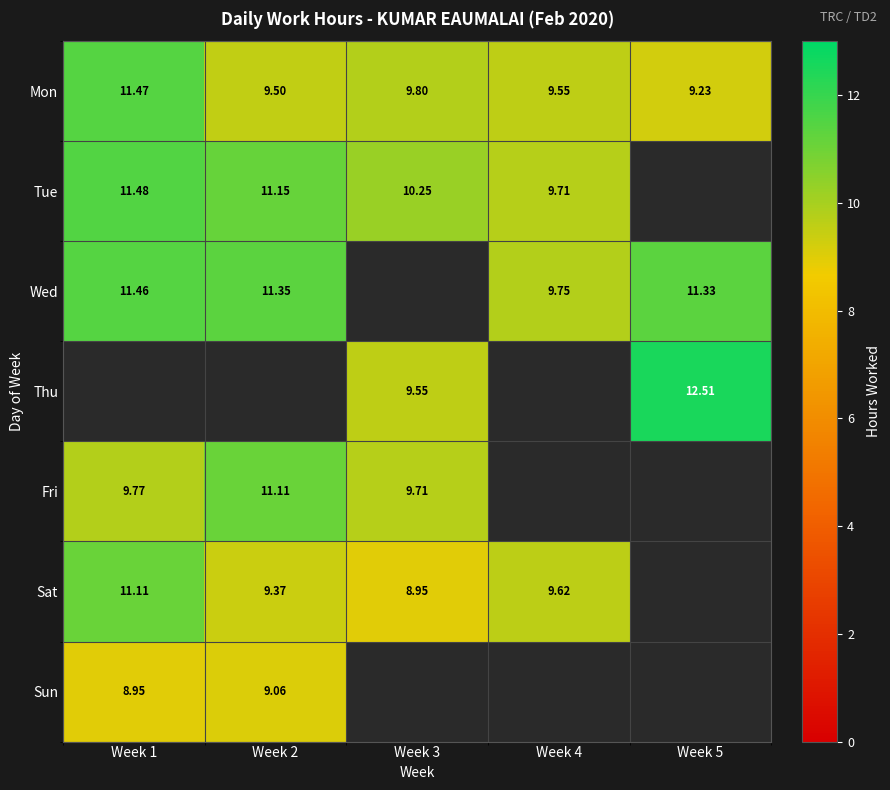

Is the value of Wed at Week 4 greater than the value of Sun at Week 2?

Yes